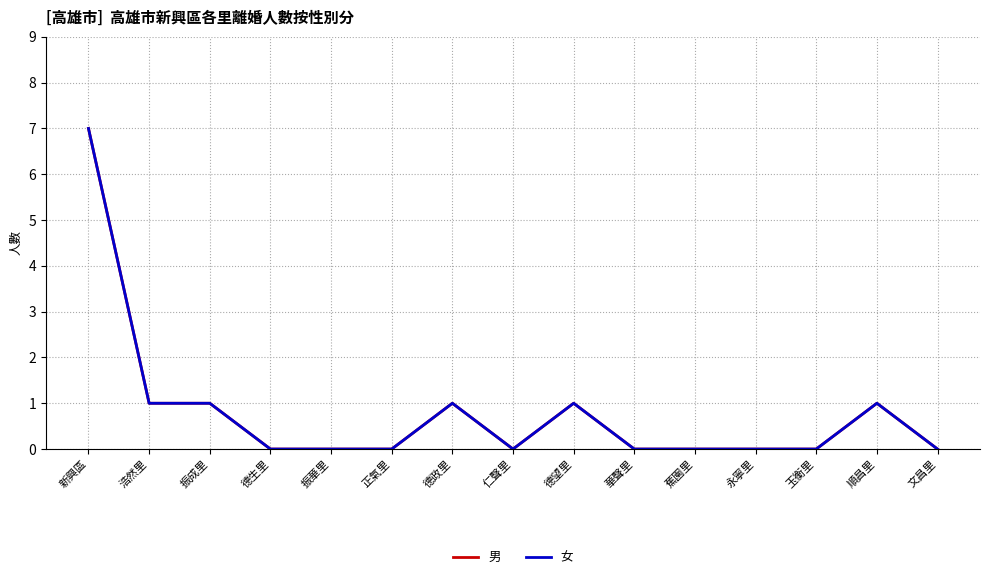

Which series has the largest total across all categories?

男